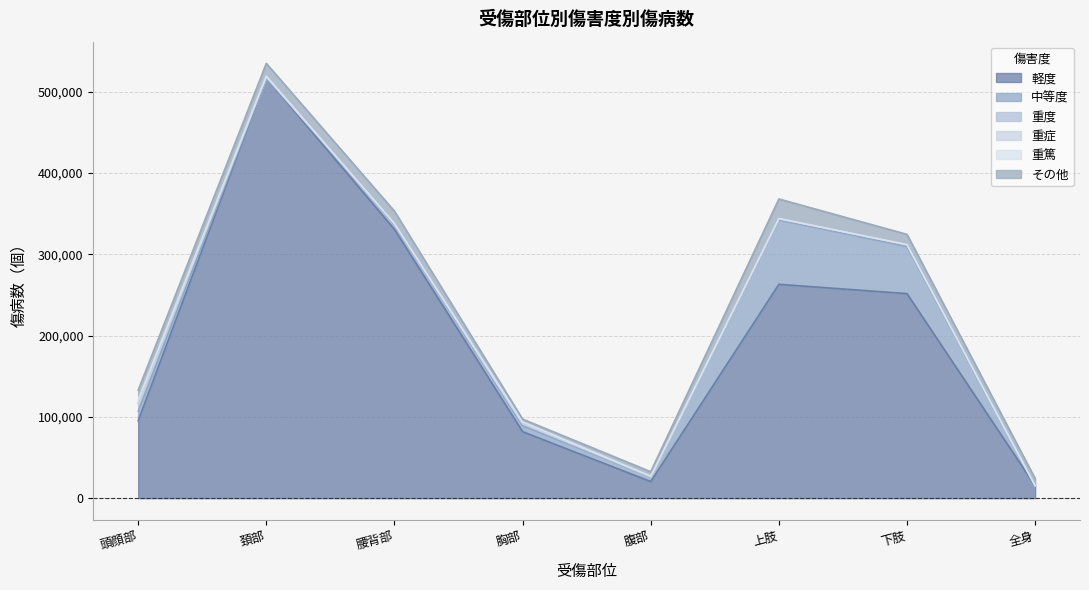

What is the difference between the maximum and minimum values in the その他 series?

20758